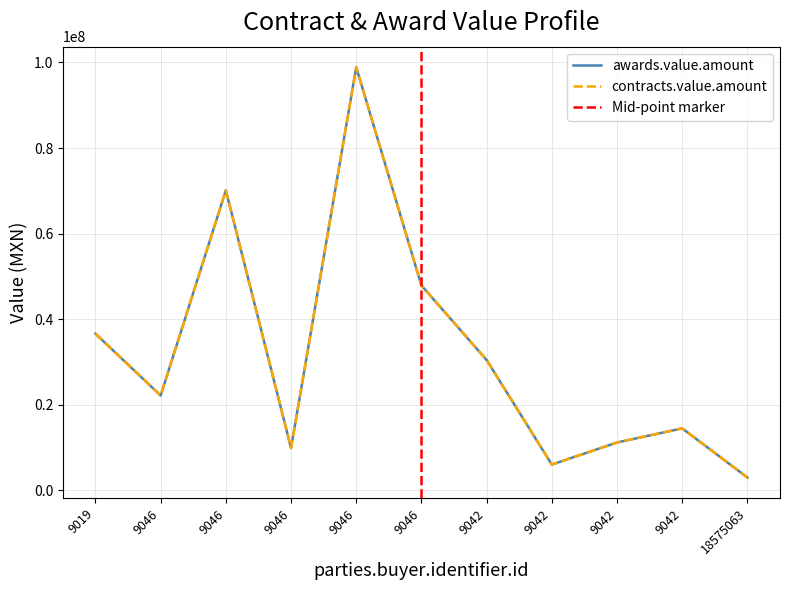

Which series has the largest total across all categories?

awards.value.amount